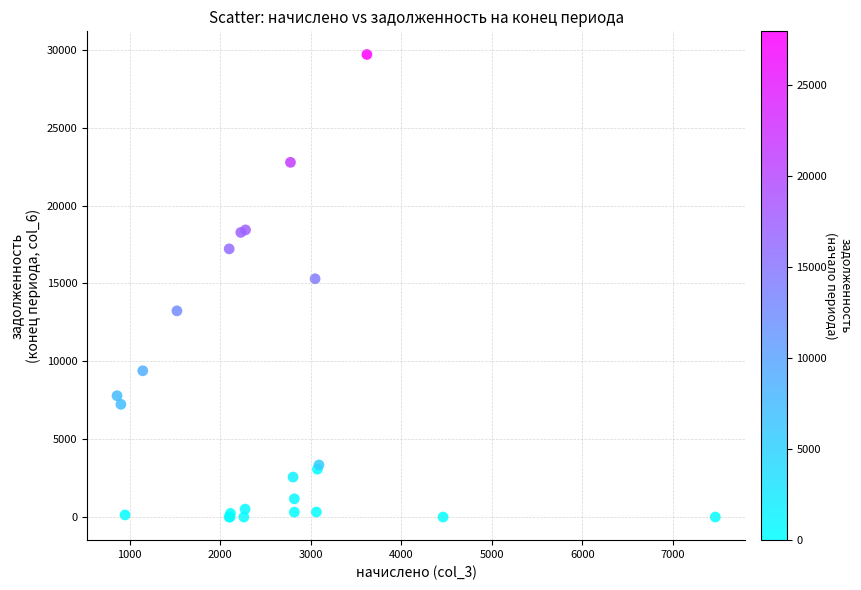

What Y value in the scatter plot is closest to 14849?

15297.5